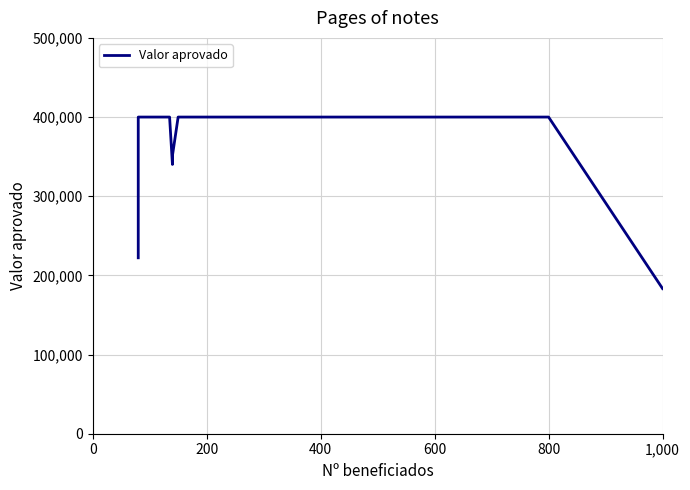

What position from the left is 0?

1